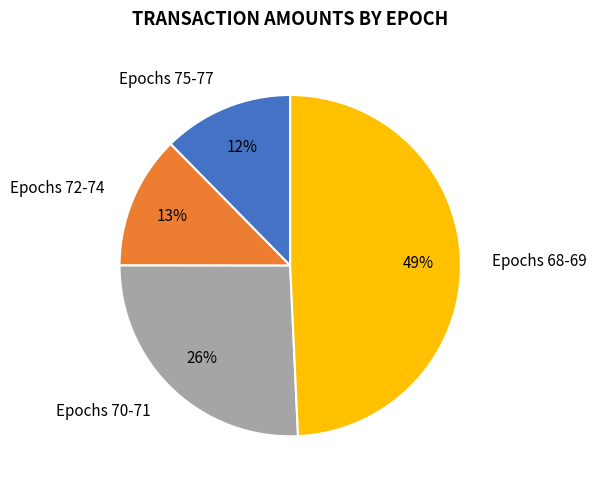

Which slice is the largest?

Epochs 68-69